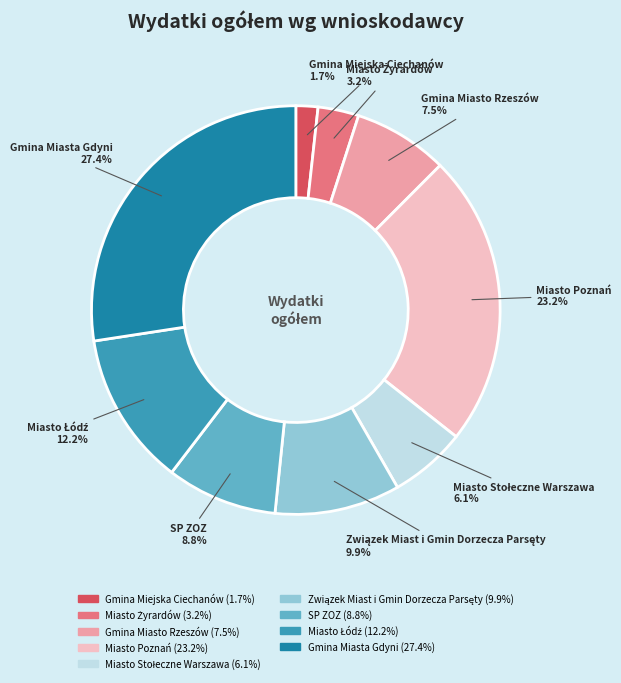

Count the number of slices in the pie.

9